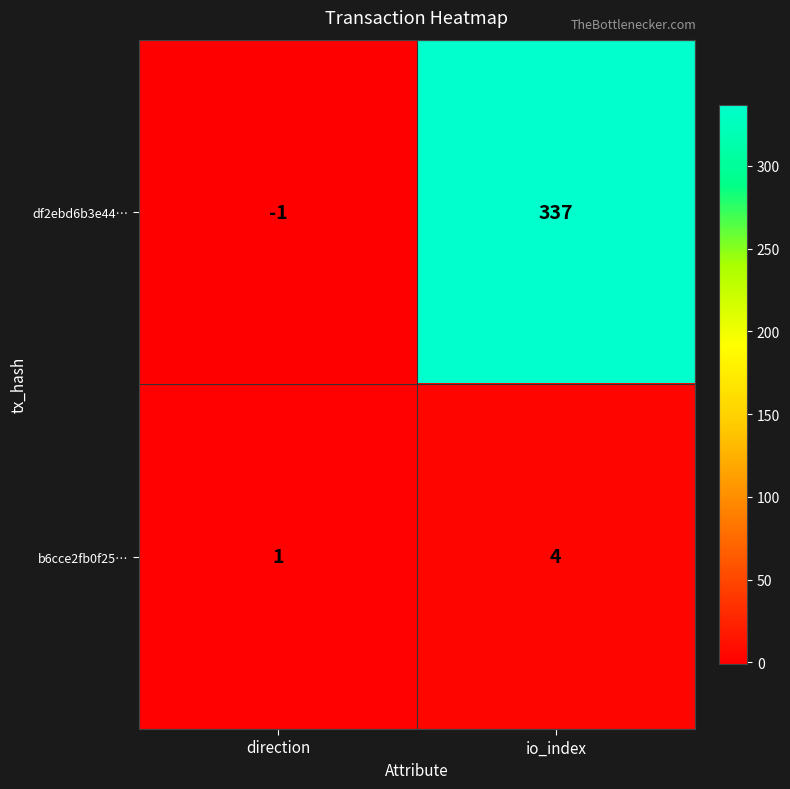

What is the difference between the df2ebd6b3e44… values at direction and io_index?

338